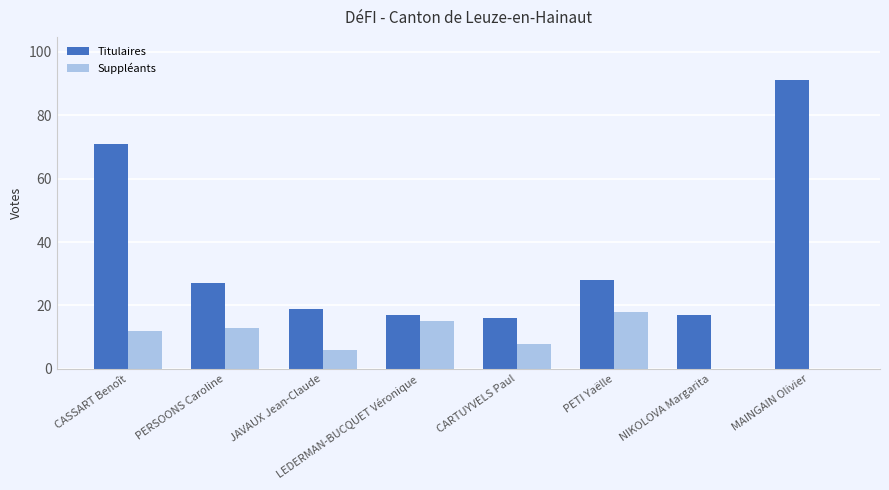

The Titulaires series shows 116 at CASSART Benoît. True or false?

False